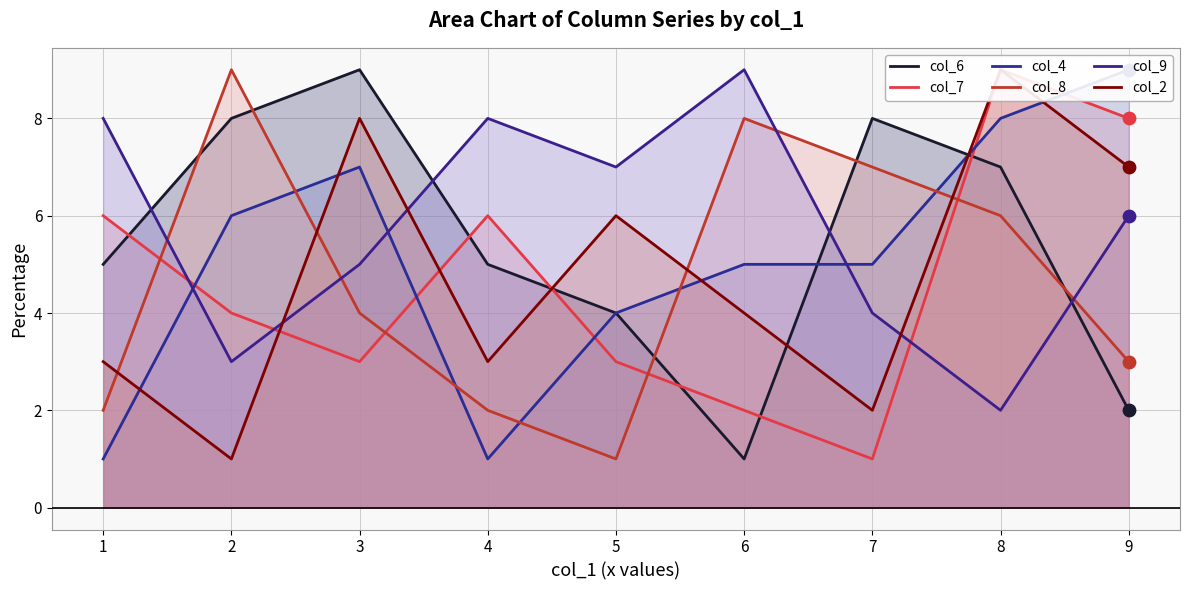

Is the value of col_7 at 8 greater than the value of col_2 at 9?

Yes